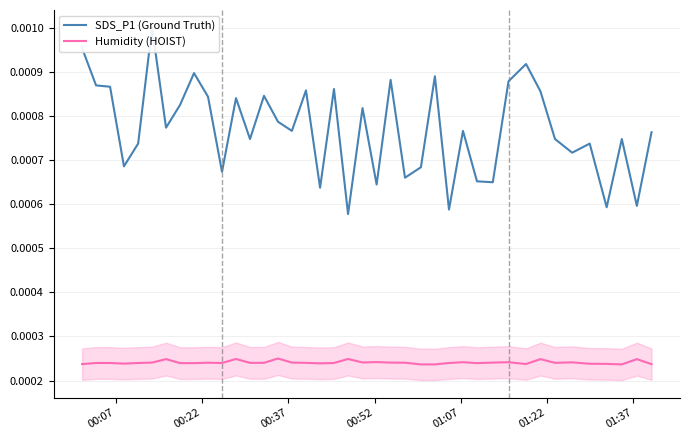

True or false: SDS_P1 (Ground Truth) and Humidity (HOIST) intersect in this chart.

False